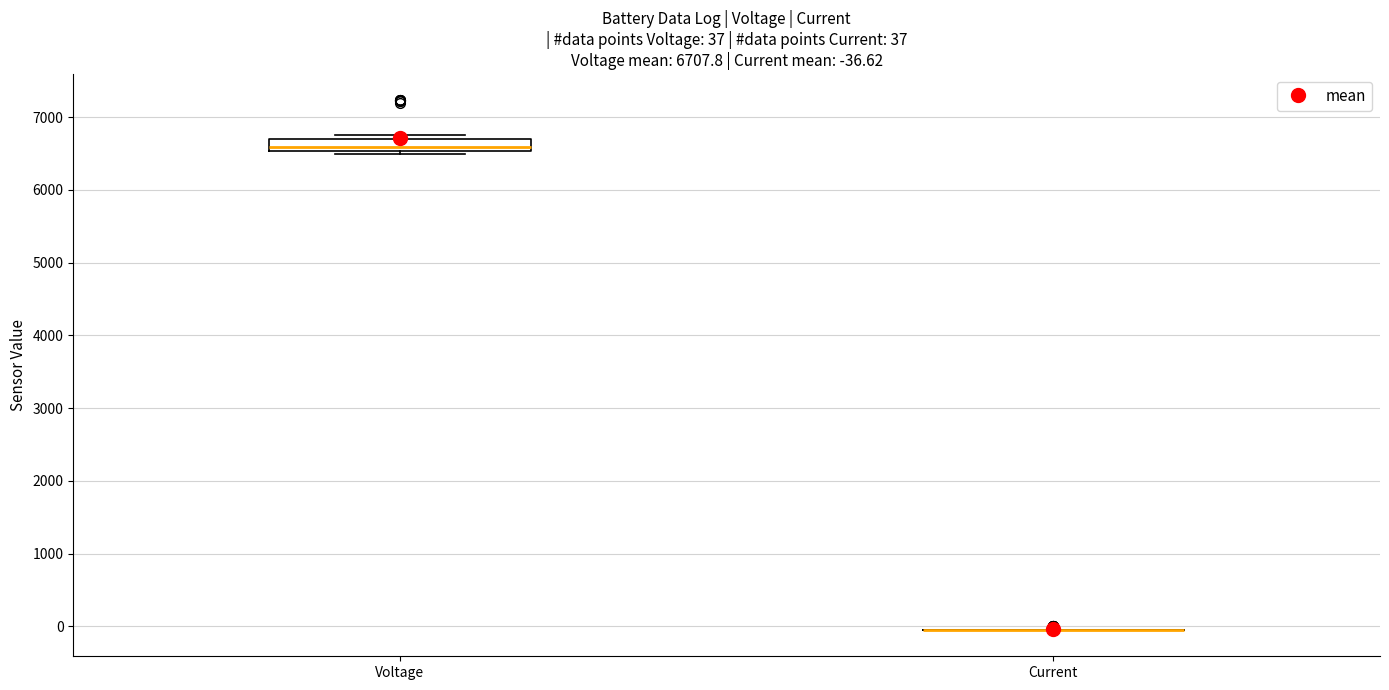

Which box is the tallest, from its lower edge to its upper edge?

Voltage